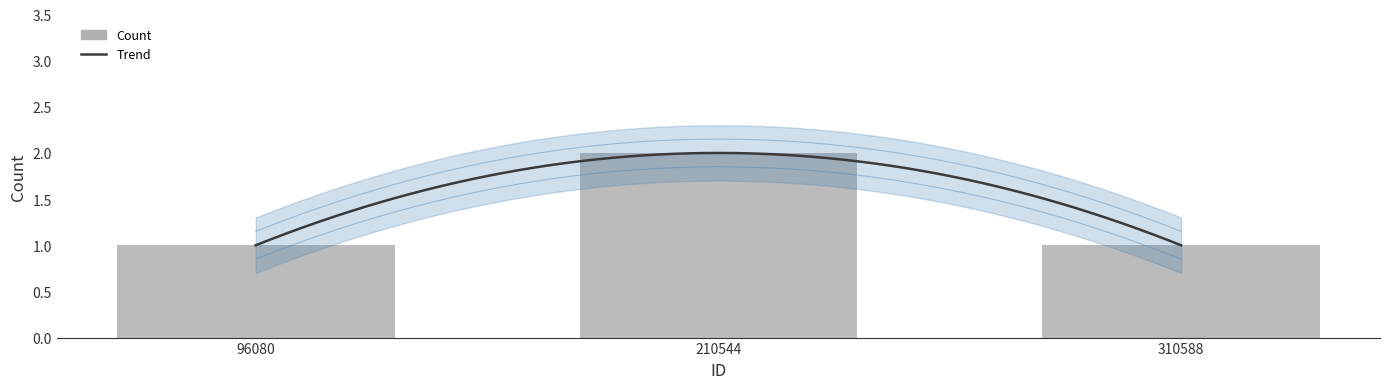

The value at 210544 is 1. True or false?

False